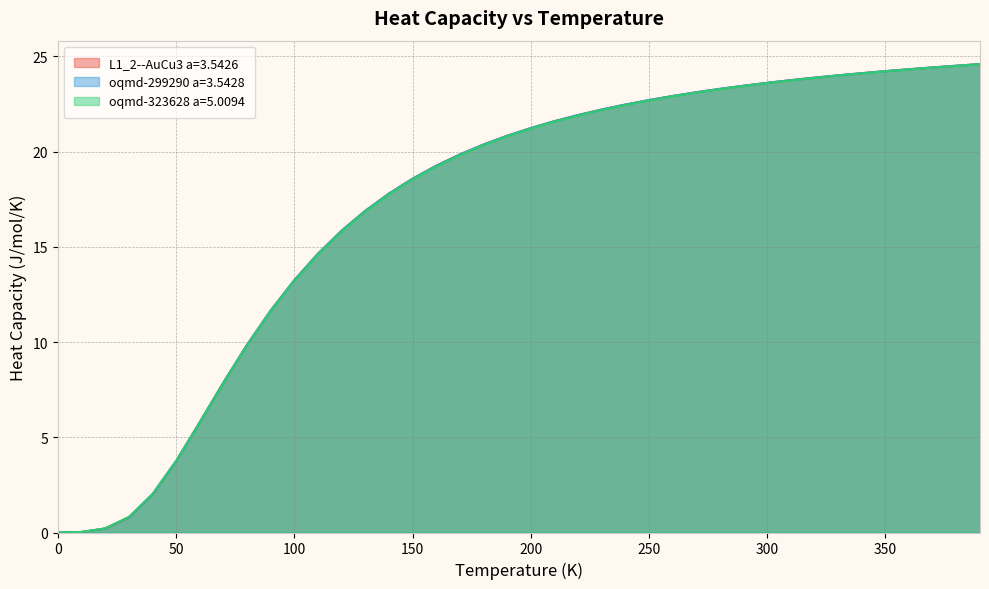

At which category is the sum across all series the highest?

390.0